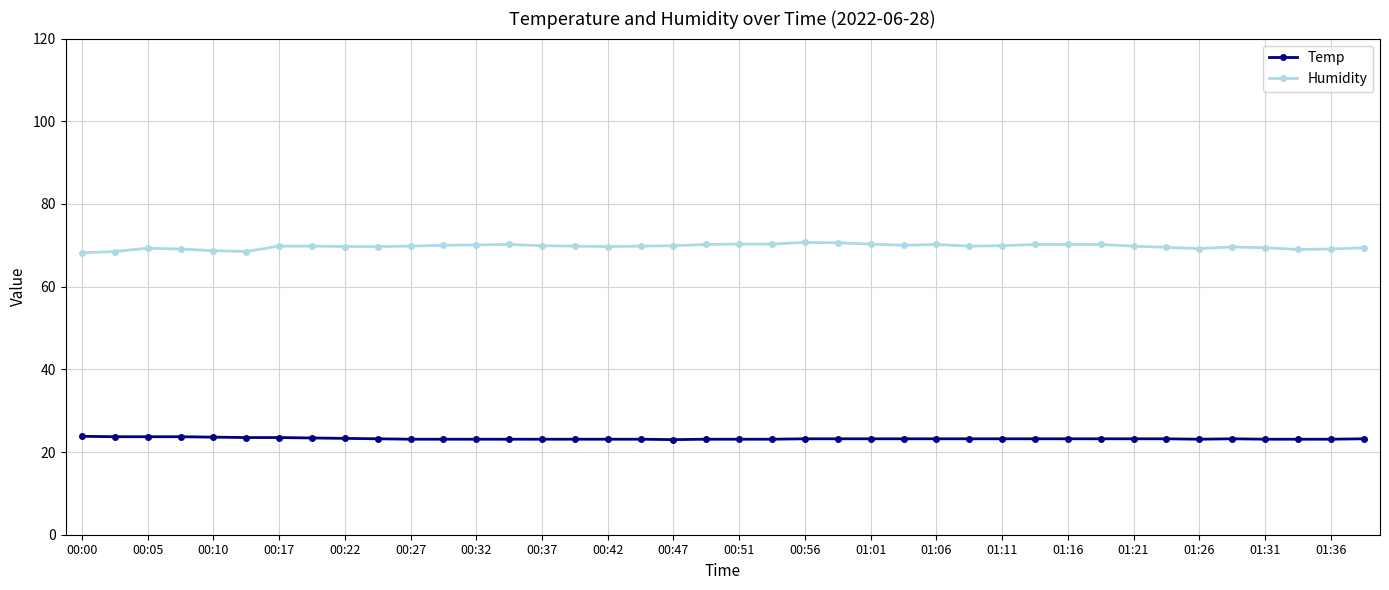

What are all the series names shown in the legend?

Temp, Humidity